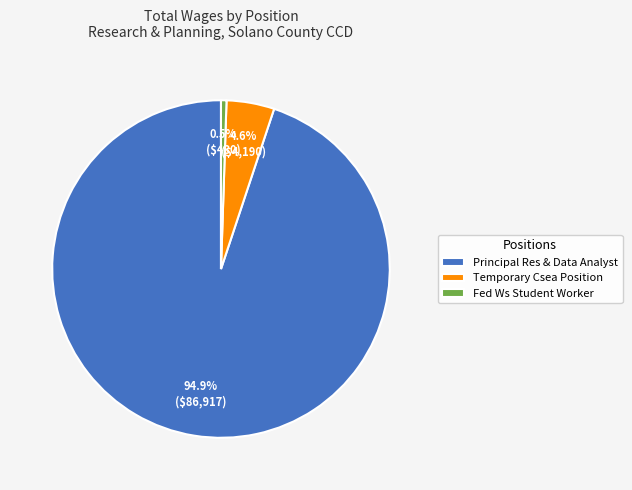

Which category has the smallest portion of the pie?

Fed Ws Student Worker